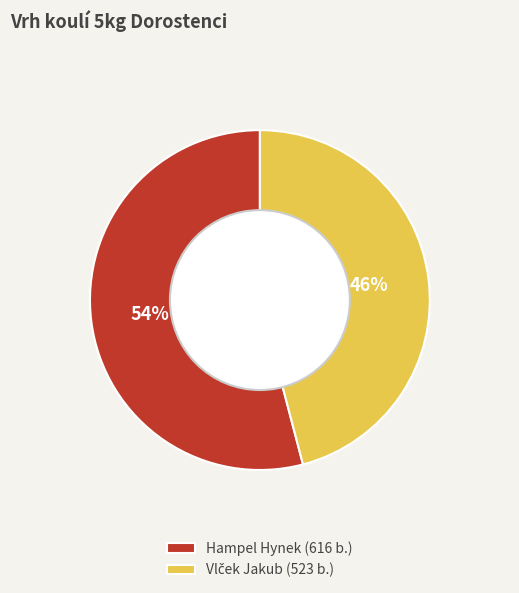

Which category accounts for the majority?

Hampel Hynek